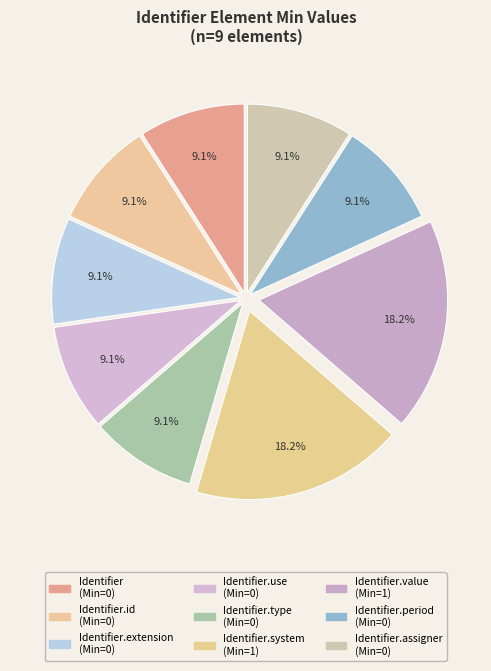

How many slices are in this pie chart?

9